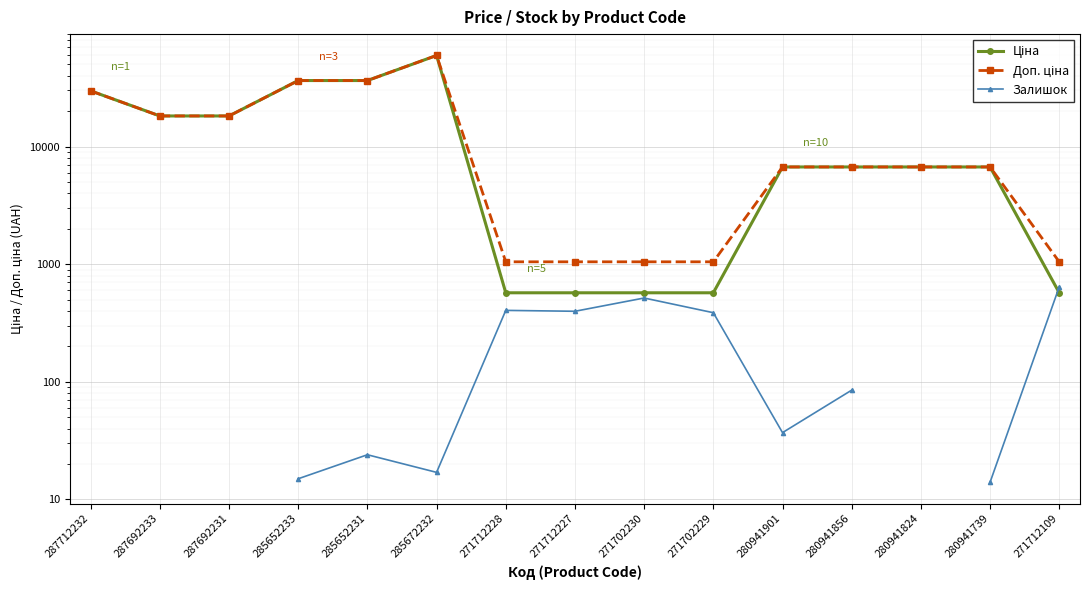

True or false: Залишок and Доп. ціна cross at least once.

False